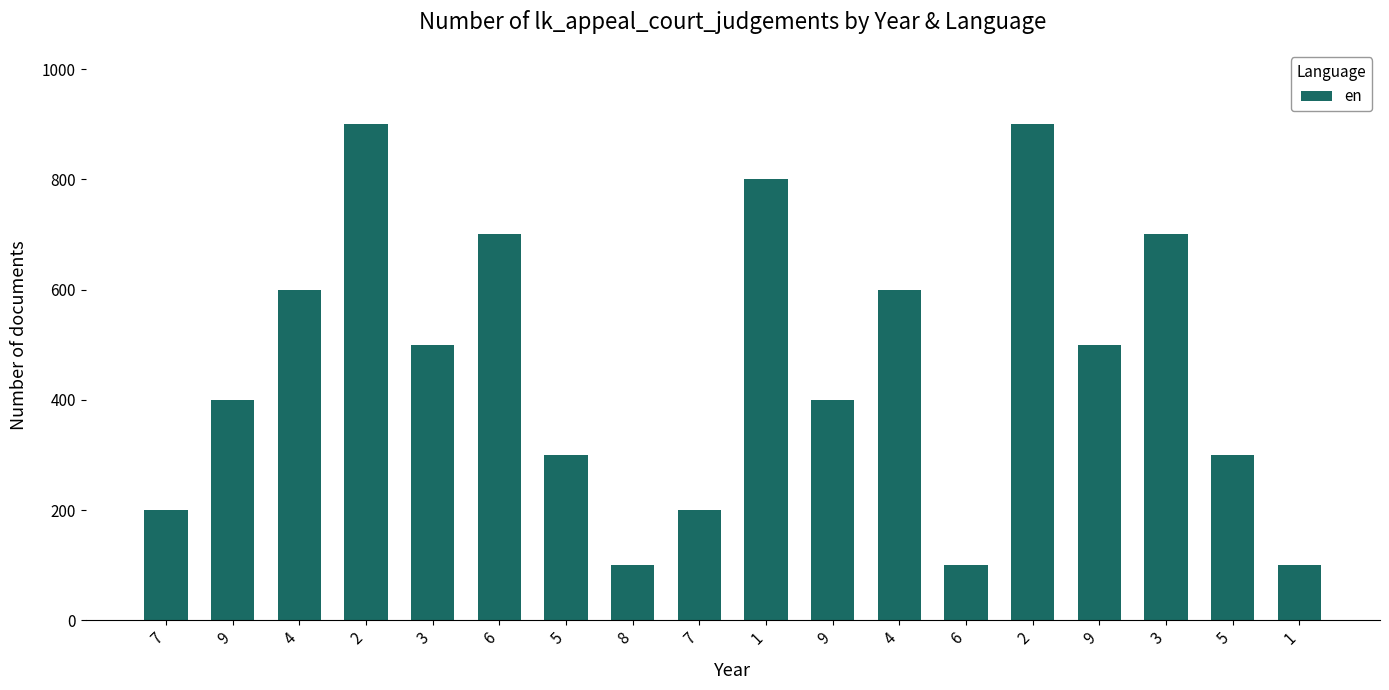

What is the average value?

461